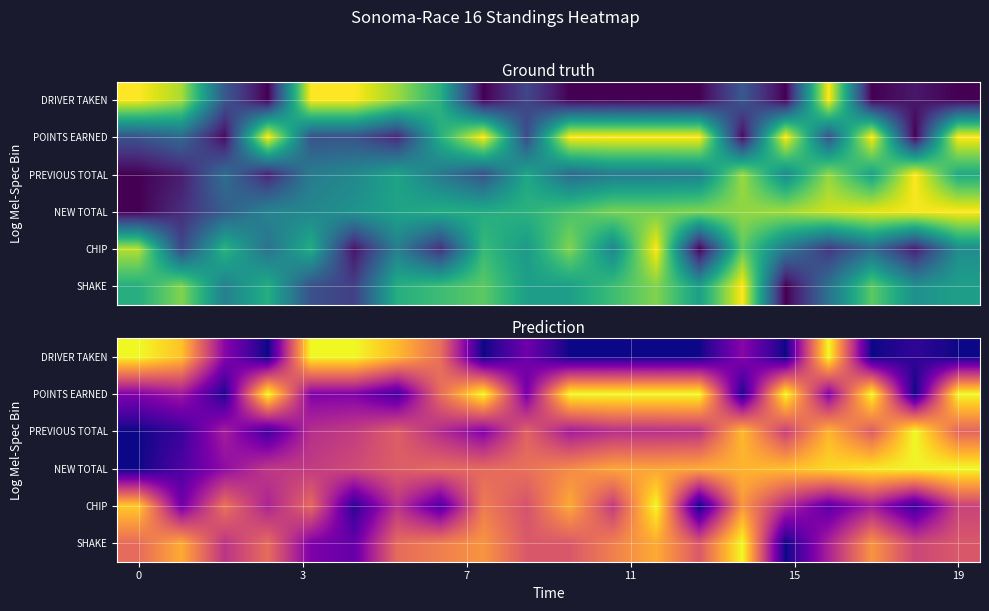

List the series in order of their peak value, highest first.

PREVIOUS TOTAL, NEW TOTAL, DRIVER TAKEN, CHIP, POINTS EARNED, SHAKE